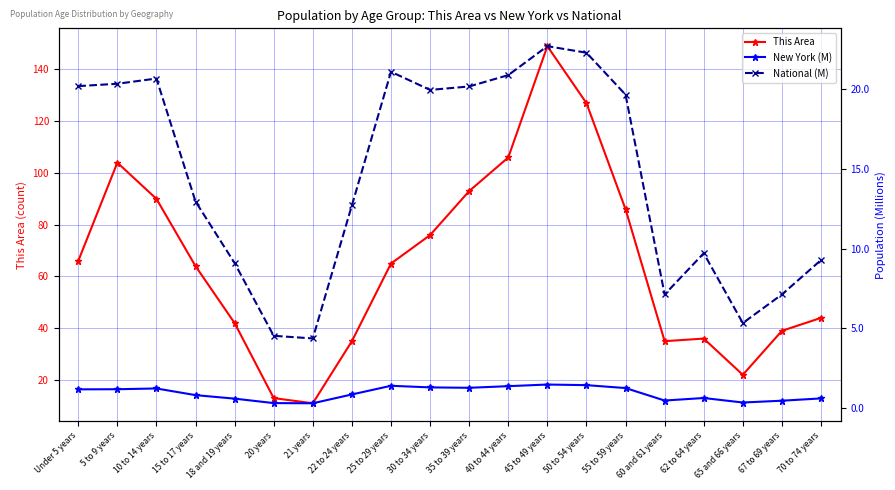

What is the difference between the maximum and minimum values in the National (M) series?

18.4